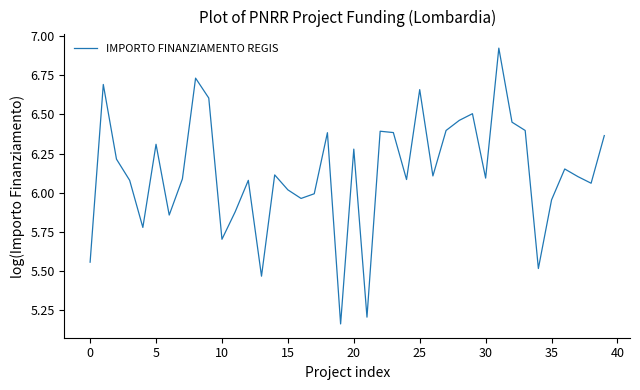

What is the difference between the maximum and minimum values?

1.8